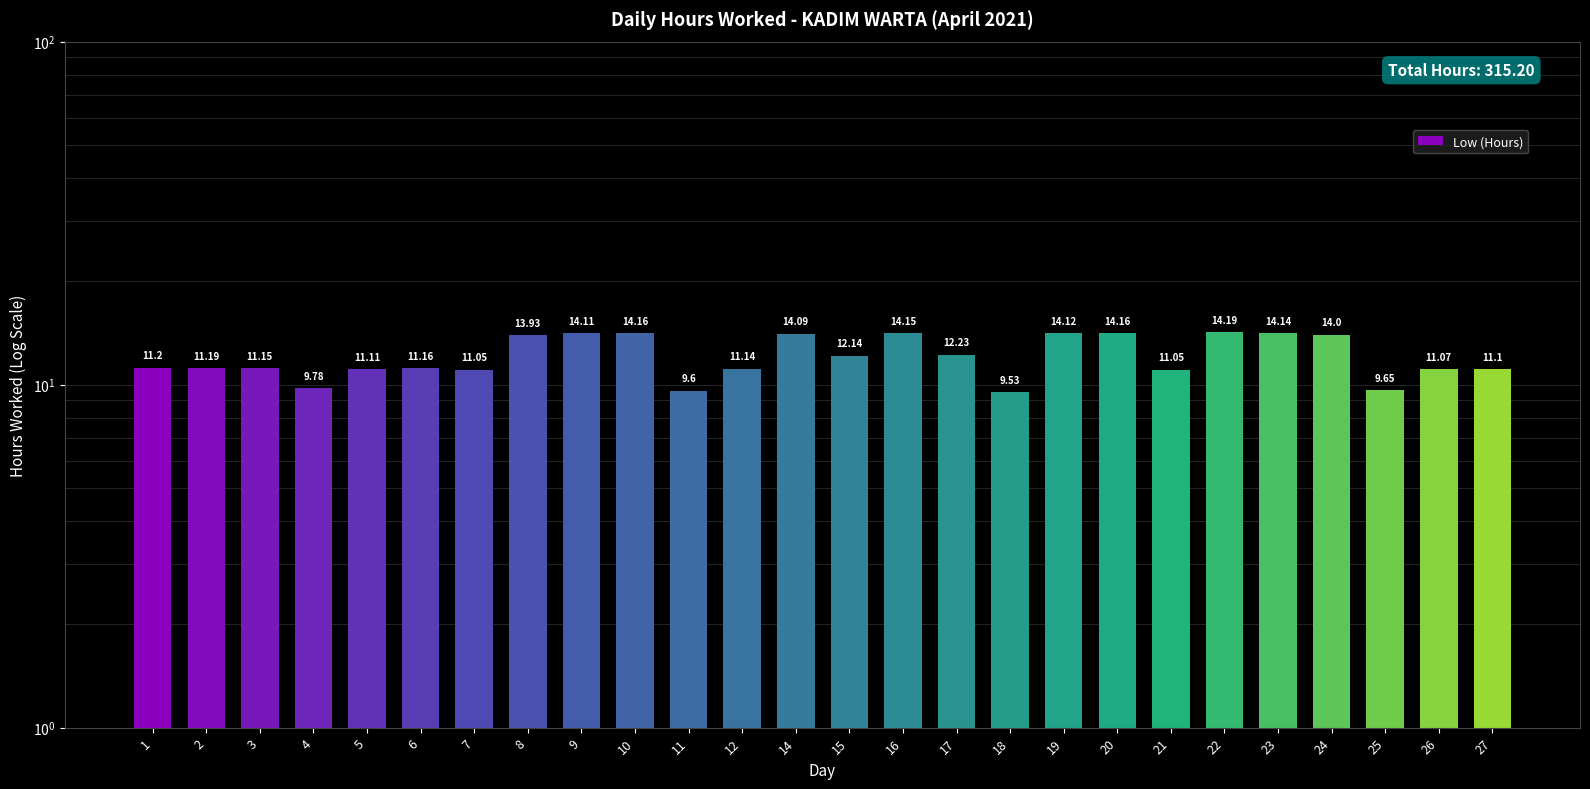

Where does the data first go above 11?

1